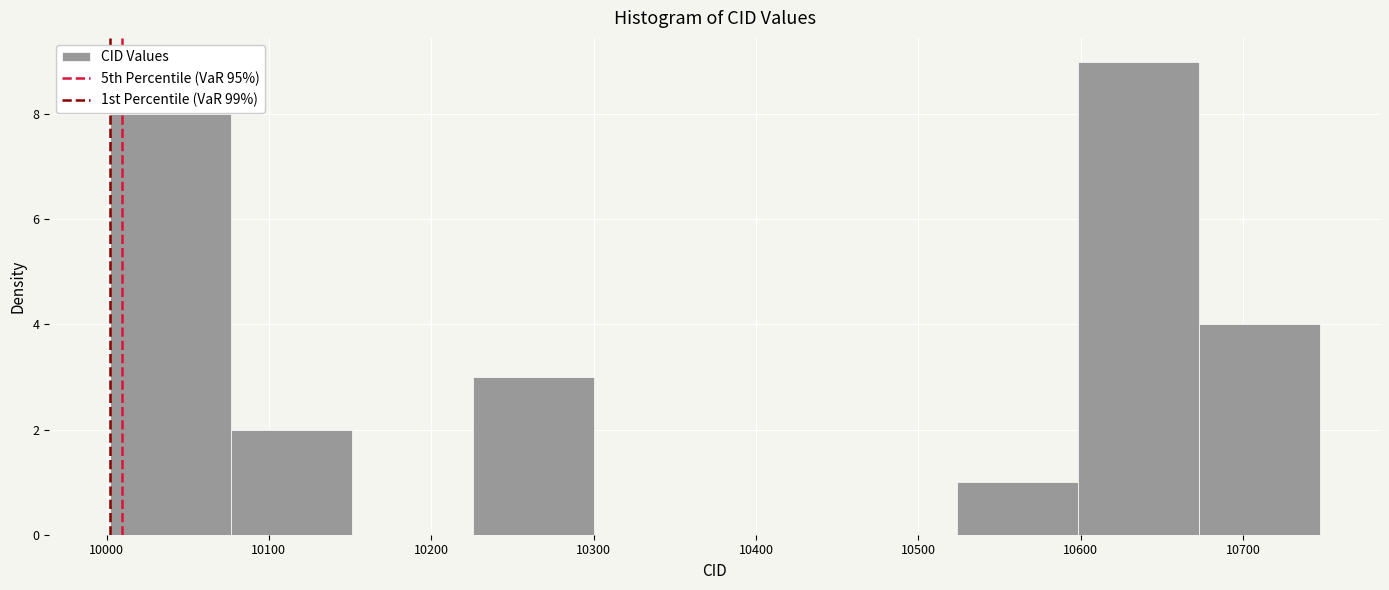

Reading left to right, list every bar in this chart as the range it spans on the x-axis followed by its height. Neither the bar edges nor the heights are printed on the chart, so give them approximately, as read against the axes.

10000 to 10080: 8
10080 to 10150: 2
10150 to 10230: 0
10230 to 10300: 3
10300 to 10370: 0
10370 to 10450: 0
10450 to 10520: 0
10520 to 10600: 1
10600 to 10670: 9
10670 to 10750: 4